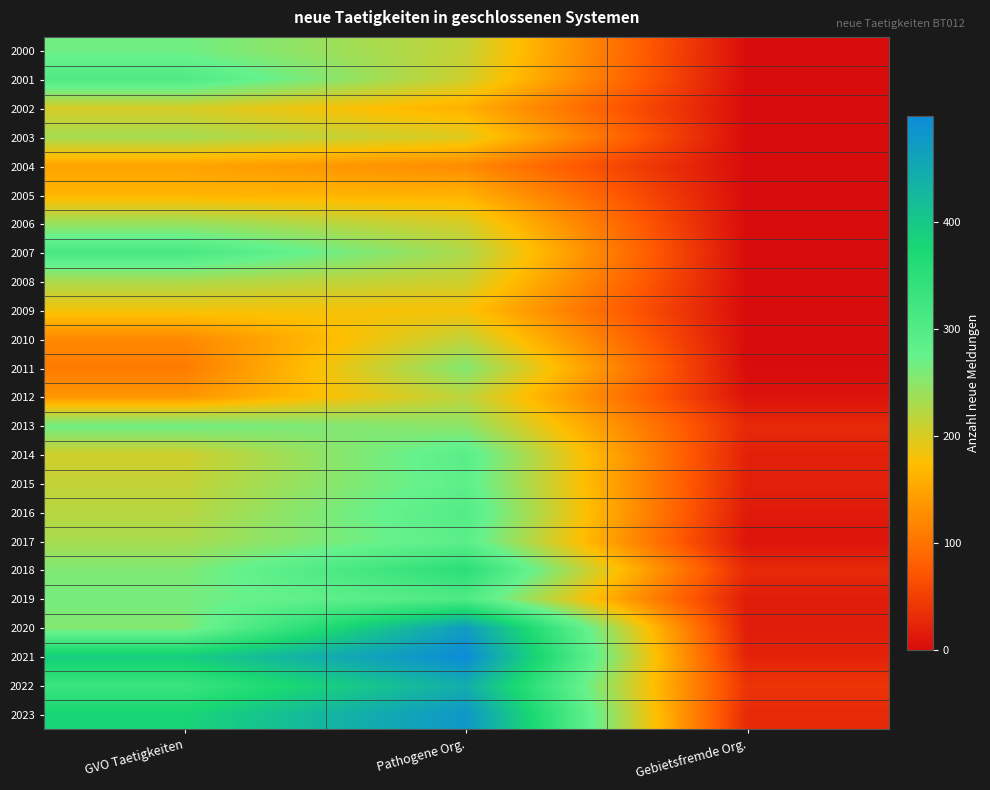

List the series in order of their peak value, highest first.

2021, 2023, 2020, 2022, 2018, 2007, 2001, 2019, 2016, 2014, 2017, 2015, 2000, 2013, 2011, 2006, 2003, 2008, 2012, 2010, 2002, 2009, 2005, 2004